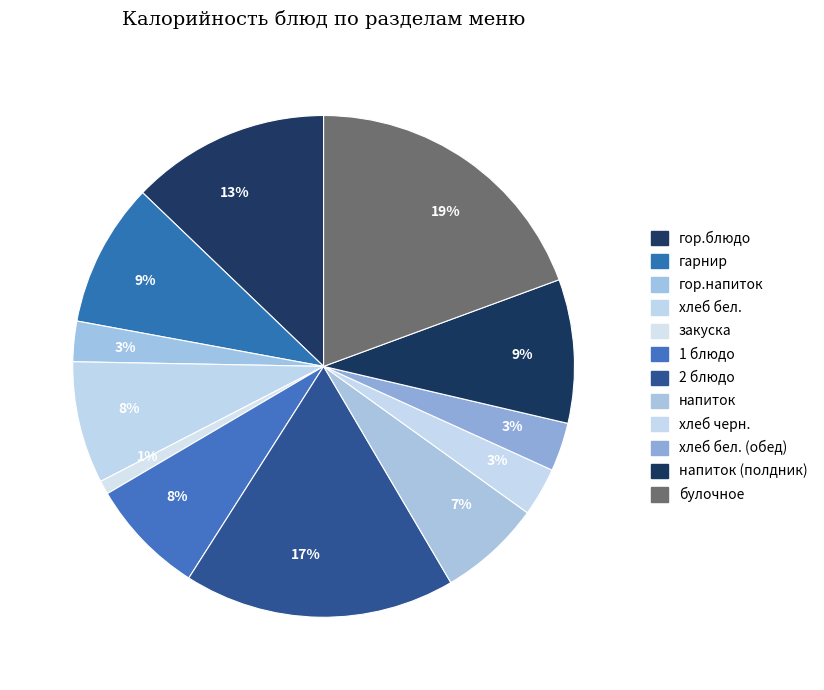

Count the number of slices in the pie.

12